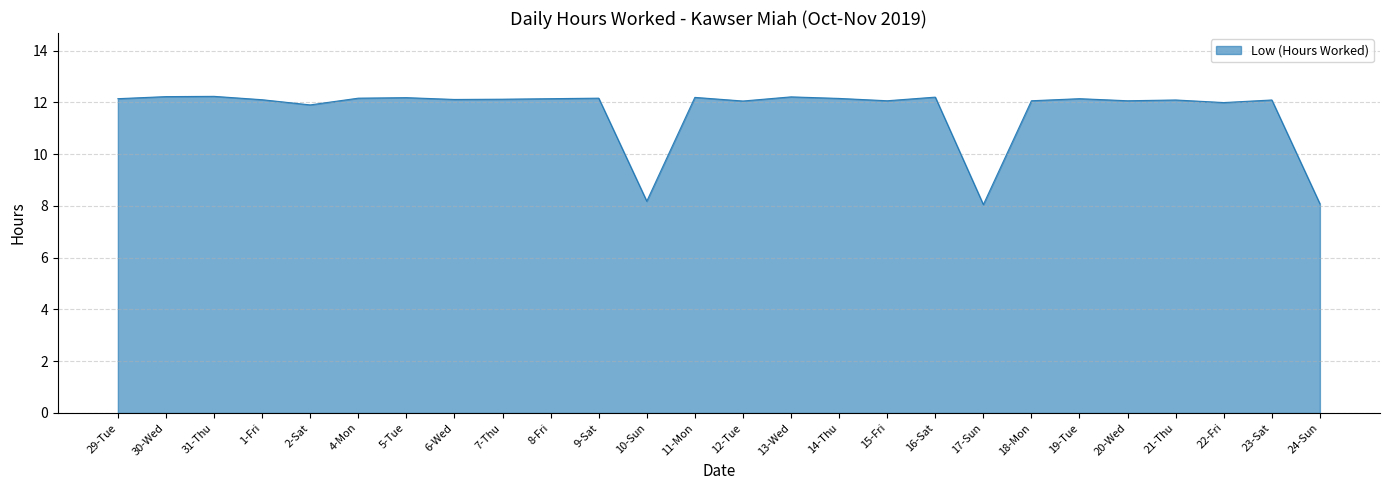

Read the value at 10-Sun.

8.2